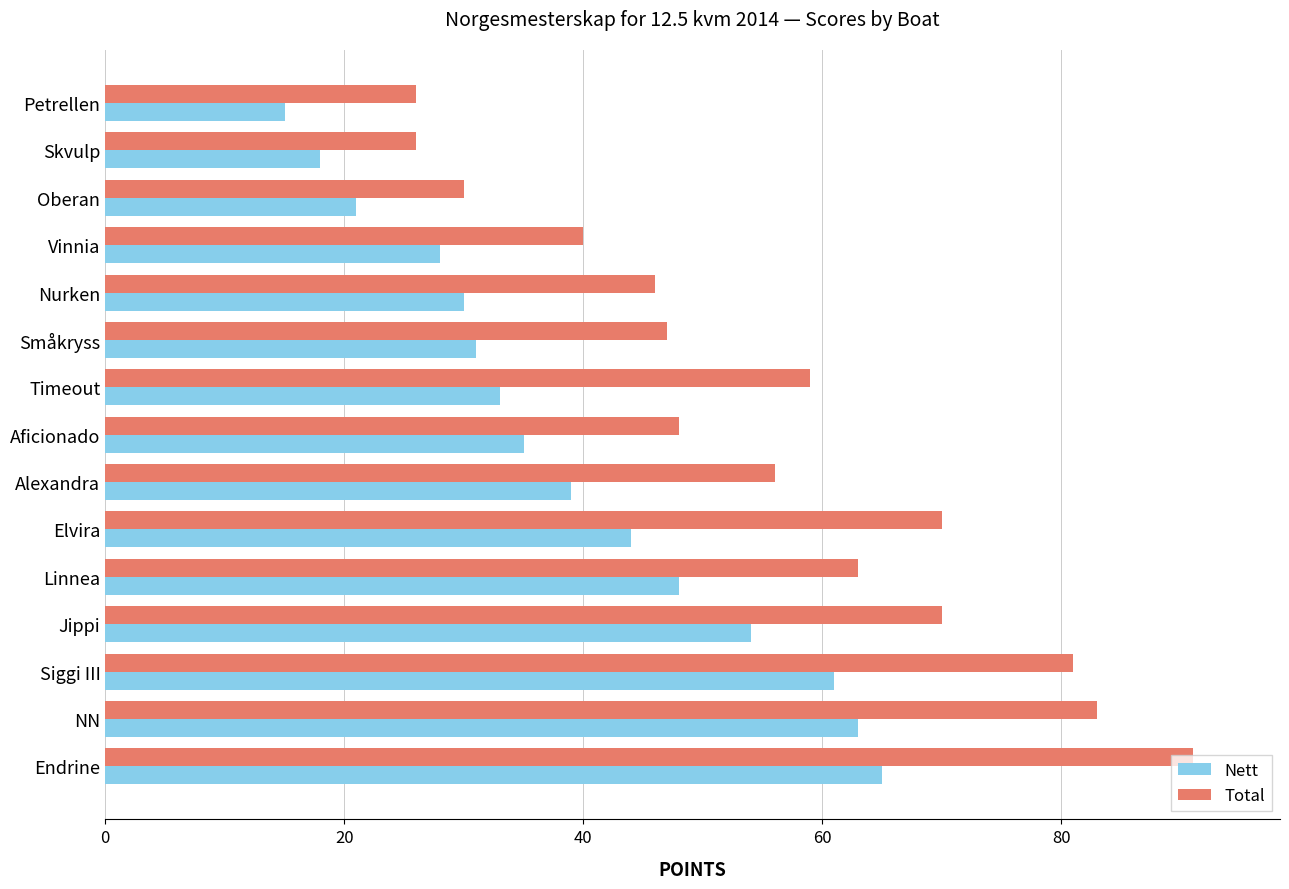

At how many categories does at least one series exceed 43?

11